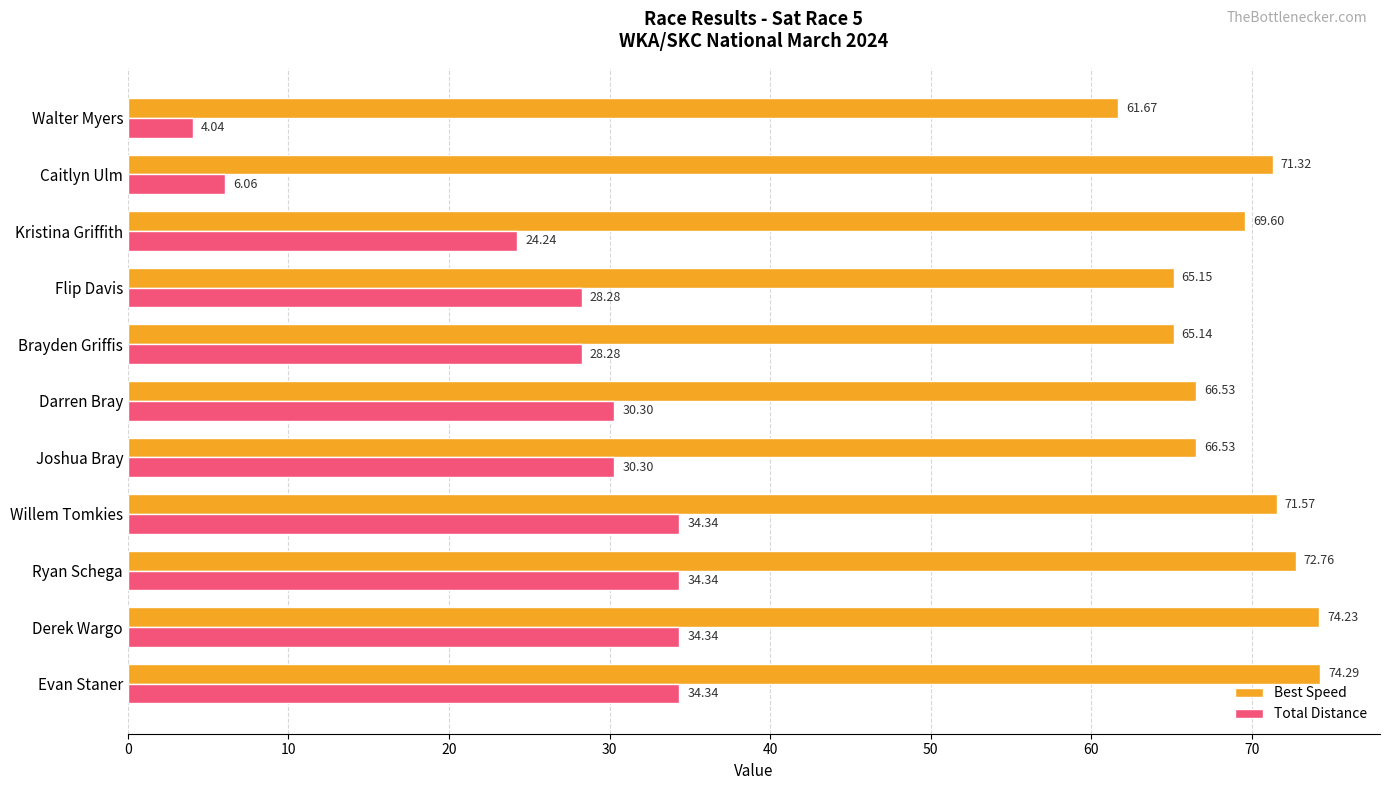

At Kristina Griffith, list the series in order from largest to smallest.

Best Speed, Total Distance